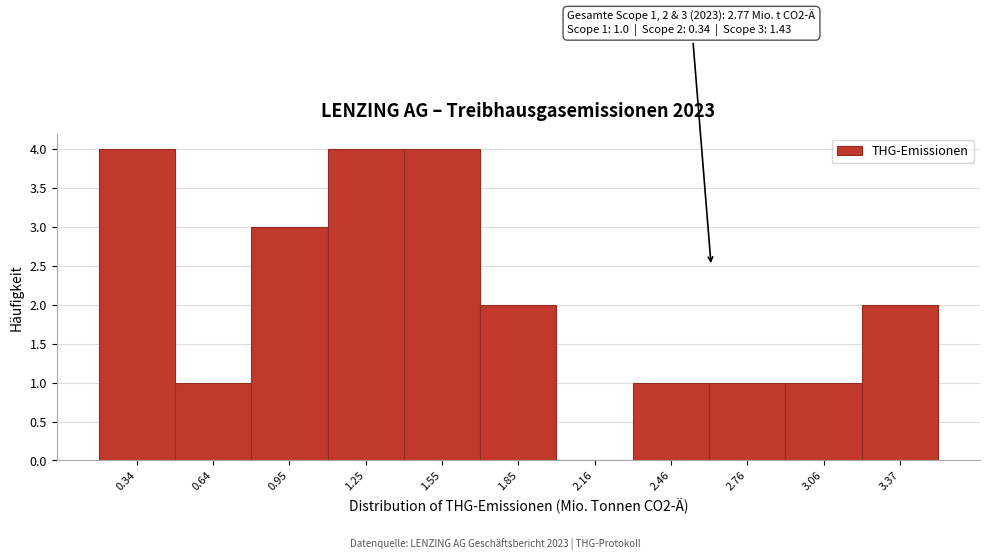

Reading left to right, transcribe all the data shown in this chart.

0.34=4	0.64=1	0.95=3	1.25=4	1.55=4	1.85=2	2.16=0	2.46=1	2.76=1	3.06=1	3.37=2